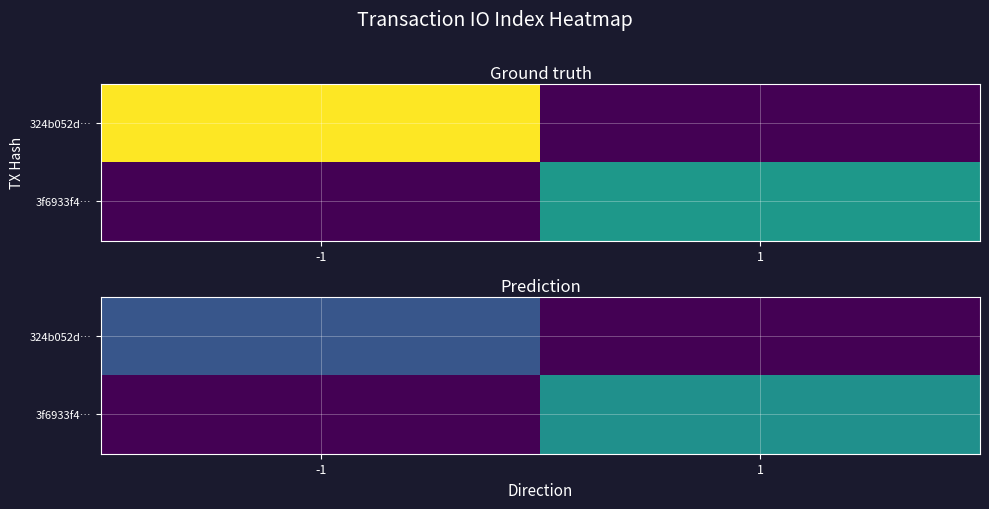

How many data points in 324b052d… are less than 4?

1